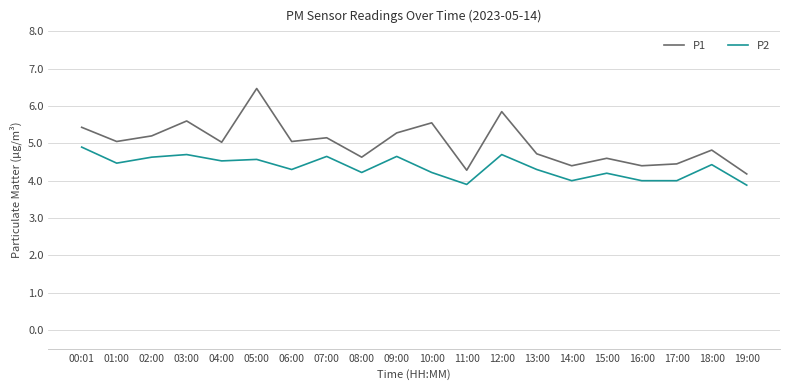

At 13:00, list the series in order from largest to smallest.

P1, P2